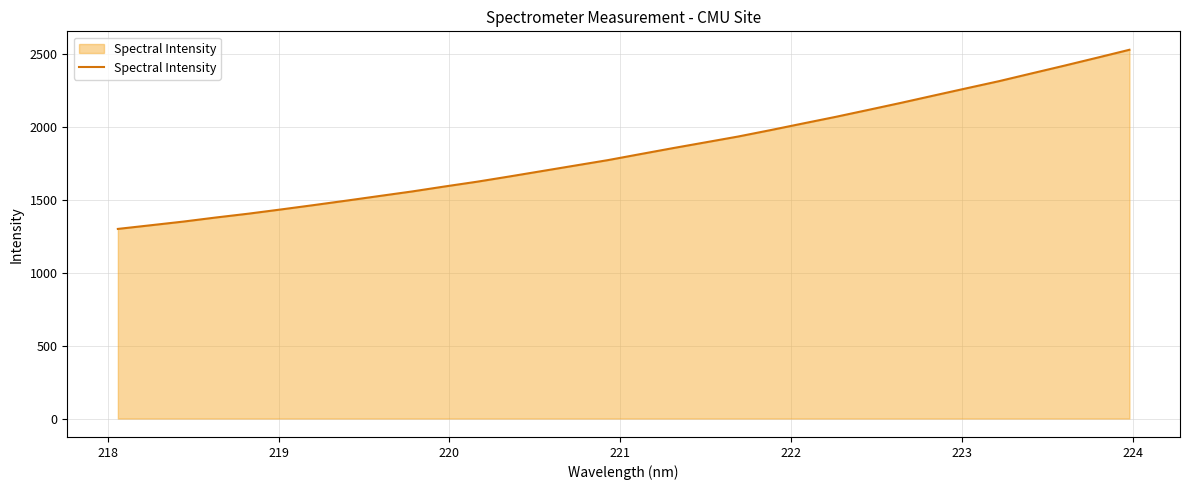

What is the greatest value displayed?

2526.7